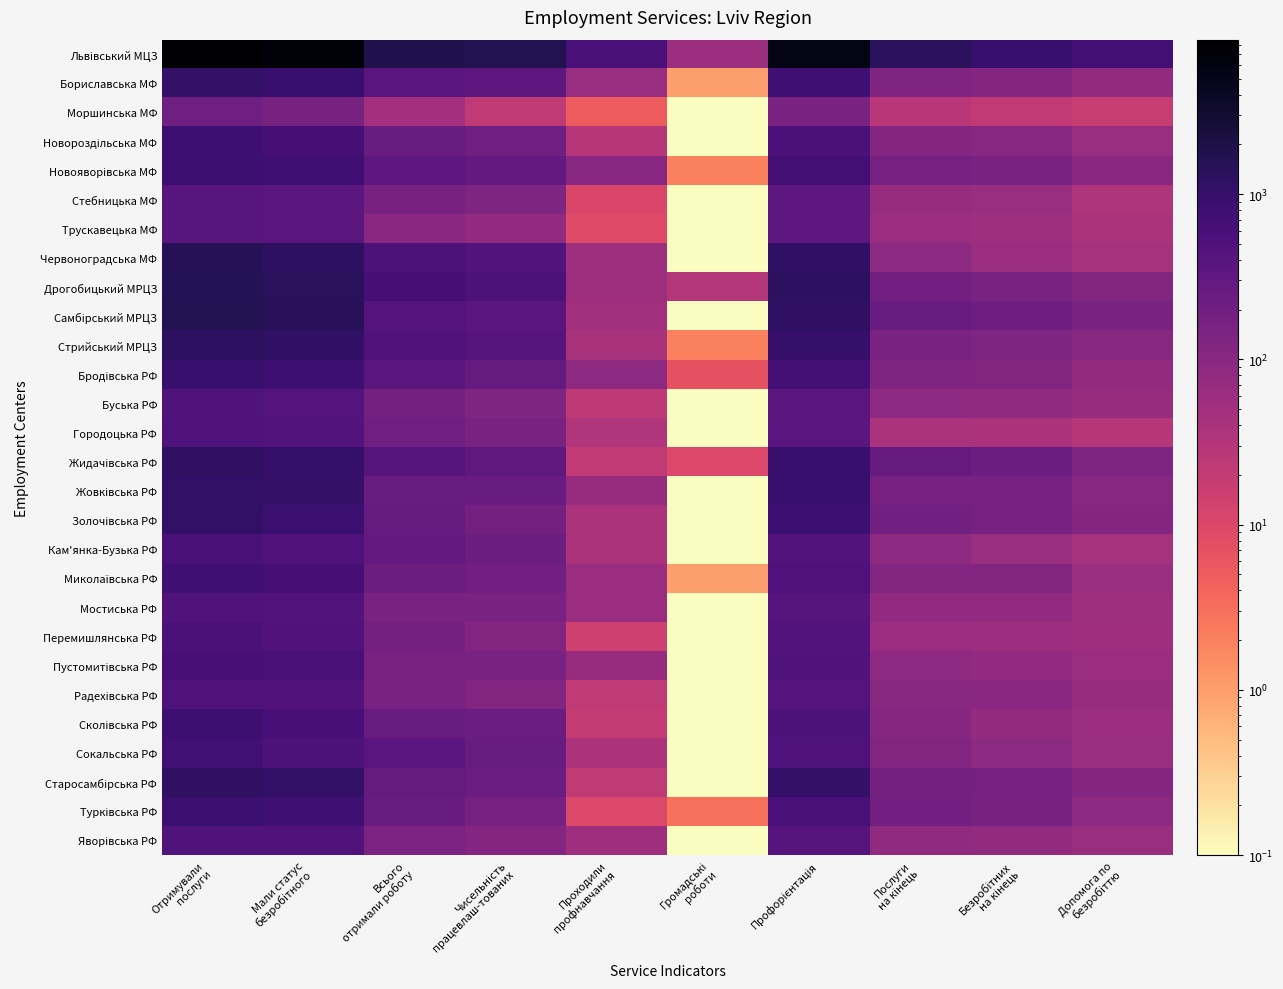

List the series in order of their peak value, lowest first.

Моршинська МФ, Трускавецька МФ, Стебницька МФ, Мостиська РФ, Яворівська РФ, Буська РФ, Городоцька РФ, Радехівська РФ, Перемишлянська РФ, Кам'янка-Бузька РФ, Пустомитівська РФ, Сокальська РФ, Миколаївська РФ, Новороздільська МФ, Сколівська РФ, Новояворівська МФ, Турківська РФ, Бродівська РФ, Бориславська МФ, Жовківська РФ, Золочівська РФ, Старосамбірська РФ, Жидачівська РФ, Стрийський МРЦЗ, Червоноградська МФ, Дрогобицький МРЦЗ, Самбірський МРЦЗ, Львівський МЦЗ